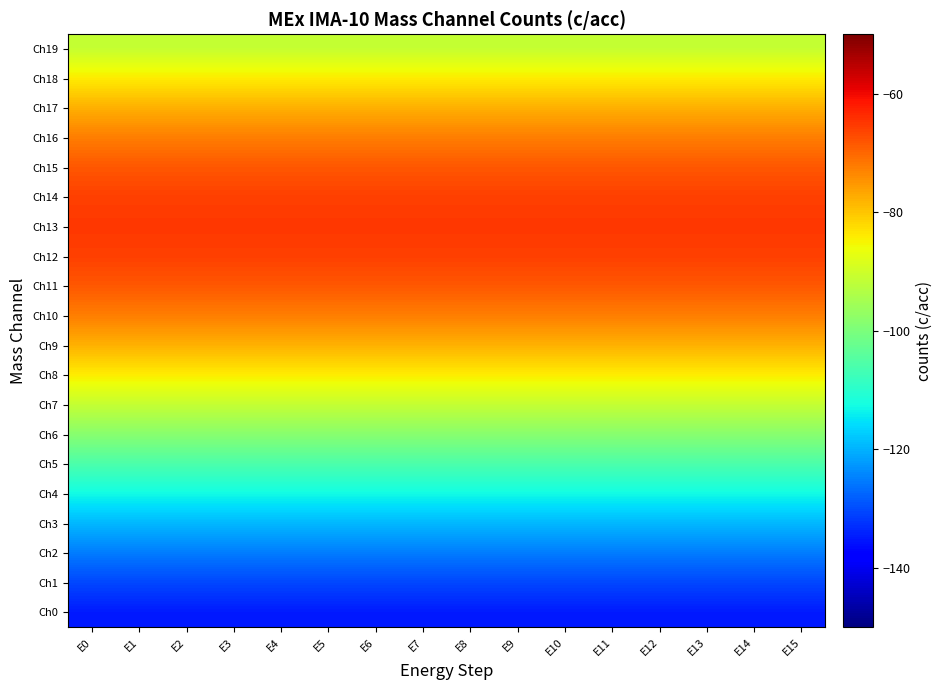

Reading right to left, transcribe all the data shown in this chart.

Ch0: E15=-134.8	E14=-134.8	E13=-134.8	E12=-134.8	E11=-134.8	E10=-134.8	E9=-134.8	E8=-134.8	E7=-134.8	E6=-134.8	E5=-134.8	E4=-134.8	E3=-134.8	E2=-134.8	E1=-134.8	E0=-134.8
Ch1: E15=-130.4	E14=-130.4	E13=-130.4	E12=-130.4	E11=-130.4	E10=-130.4	E9=-130.4	E8=-130.4	E7=-130.4	E6=-130.4	E5=-130.4	E4=-130.4	E3=-130.4	E2=-130.4	E1=-130.4	E0=-130.4
Ch2: E15=-125.3	E14=-125.3	E13=-125.3	E12=-125.3	E11=-125.3	E10=-125.3	E9=-125.3	E8=-125.3	E7=-125.3	E6=-125.3	E5=-125.3	E4=-125.3	E3=-125.3	E2=-125.3	E1=-125.3	E0=-125.3
Ch3: E15=-119.4	E14=-119.4	E13=-119.4	E12=-119.4	E11=-119.4	E10=-119.4	E9=-119.4	E8=-119.4	E7=-119.4	E6=-119.4	E5=-119.4	E4=-119.4	E3=-119.4	E2=-119.4	E1=-119.4	E0=-119.4
Ch4: E15=-112.8	E14=-112.8	E13=-112.8	E12=-112.8	E11=-112.8	E10=-112.8	E9=-112.8	E8=-112.8	E7=-112.8	E6=-112.8	E5=-112.8	E4=-112.8	E3=-112.8	E2=-112.8	E1=-112.8	E0=-112.8
Ch5: E15=-105.8	E14=-105.8	E13=-105.8	E12=-105.8	E11=-105.8	E10=-105.8	E9=-105.8	E8=-105.8	E7=-105.8	E6=-105.8	E5=-105.8	E4=-105.8	E3=-105.8	E2=-105.8	E1=-105.8	E0=-105.8
Ch6: E15=-98.4	E14=-98.4	E13=-98.4	E12=-98.4	E11=-98.4	E10=-98.4	E9=-98.4	E8=-98.4	E7=-98.4	E6=-98.4	E5=-98.4	E4=-98.4	E3=-98.4	E2=-98.4	E1=-98.4	E0=-98.4
Ch7: E15=-91.1	E14=-91.1	E13=-91.1	E12=-91.1	E11=-91.1	E10=-91.1	E9=-91.1	E8=-91.1	E7=-91.1	E6=-91.1	E5=-91.1	E4=-91.1	E3=-91.1	E2=-91.1	E1=-91.1	E0=-91.1
Ch8: E15=-84.1	E14=-84.1	E13=-84.1	E12=-84.1	E11=-84.1	E10=-84.1	E9=-84.1	E8=-84.1	E7=-84.1	E6=-84.1	E5=-84.1	E4=-84.1	E3=-84.1	E2=-84.1	E1=-84.1	E0=-84.1
Ch9: E15=-77.8	E14=-77.8	E13=-77.8	E12=-77.8	E11=-77.8	E10=-77.8	E9=-77.8	E8=-77.8	E7=-77.8	E6=-77.8	E5=-77.8	E4=-77.8	E3=-77.8	E2=-77.8	E1=-77.8	E0=-77.8
Ch10: E15=-72.5	E14=-72.5	E13=-72.5	E12=-72.5	E11=-72.5	E10=-72.5	E9=-72.5	E8=-72.5	E7=-72.5	E6=-72.5	E5=-72.5	E4=-72.5	E3=-72.5	E2=-72.5	E1=-72.5	E0=-72.5
Ch11: E15=-68.4	E14=-68.4	E13=-68.4	E12=-68.4	E11=-68.4	E10=-68.4	E9=-68.4	E8=-68.4	E7=-68.4	E6=-68.4	E5=-68.4	E4=-68.4	E3=-68.4	E2=-68.4	E1=-68.4	E0=-68.4
Ch12: E15=-65.9	E14=-65.9	E13=-65.9	E12=-65.9	E11=-65.9	E10=-65.9	E9=-65.9	E8=-65.9	E7=-65.9	E6=-65.9	E5=-65.9	E4=-65.9	E3=-65.9	E2=-65.9	E1=-65.9	E0=-65.9
Ch13: E15=-65.0	E14=-65.0	E13=-65.0	E12=-65.0	E11=-65.0	E10=-65.0	E9=-65.0	E8=-65.0	E7=-65.0	E6=-65.0	E5=-65.0	E4=-65.0	E3=-65.0	E2=-65.0	E1=-65.0	E0=-65.0
Ch14: E15=-65.9	E14=-65.9	E13=-65.9	E12=-65.9	E11=-65.9	E10=-65.9	E9=-65.9	E8=-65.9	E7=-65.9	E6=-65.9	E5=-65.9	E4=-65.9	E3=-65.9	E2=-65.9	E1=-65.9	E0=-65.9
Ch15: E15=-68.4	E14=-68.4	E13=-68.4	E12=-68.4	E11=-68.4	E10=-68.4	E9=-68.4	E8=-68.4	E7=-68.4	E6=-68.4	E5=-68.4	E4=-68.4	E3=-68.4	E2=-68.4	E1=-68.4	E0=-68.4
Ch16: E15=-72.5	E14=-72.5	E13=-72.5	E12=-72.5	E11=-72.5	E10=-72.5	E9=-72.5	E8=-72.5	E7=-72.5	E6=-72.5	E5=-72.5	E4=-72.5	E3=-72.5	E2=-72.5	E1=-72.5	E0=-72.5
Ch17: E15=-77.8	E14=-77.8	E13=-77.8	E12=-77.8	E11=-77.8	E10=-77.8	E9=-77.8	E8=-77.8	E7=-77.8	E6=-77.8	E5=-77.8	E4=-77.8	E3=-77.8	E2=-77.8	E1=-77.8	E0=-77.8
Ch18: E15=-84.1	E14=-84.1	E13=-84.1	E12=-84.1	E11=-84.1	E10=-84.1	E9=-84.1	E8=-84.1	E7=-84.1	E6=-84.1	E5=-84.1	E4=-84.1	E3=-84.1	E2=-84.1	E1=-84.1	E0=-84.1
Ch19: E15=-91.1	E14=-91.1	E13=-91.1	E12=-91.1	E11=-91.1	E10=-91.1	E9=-91.1	E8=-91.1	E7=-91.1	E6=-91.1	E5=-91.1	E4=-91.1	E3=-91.1	E2=-91.1	E1=-91.1	E0=-91.1